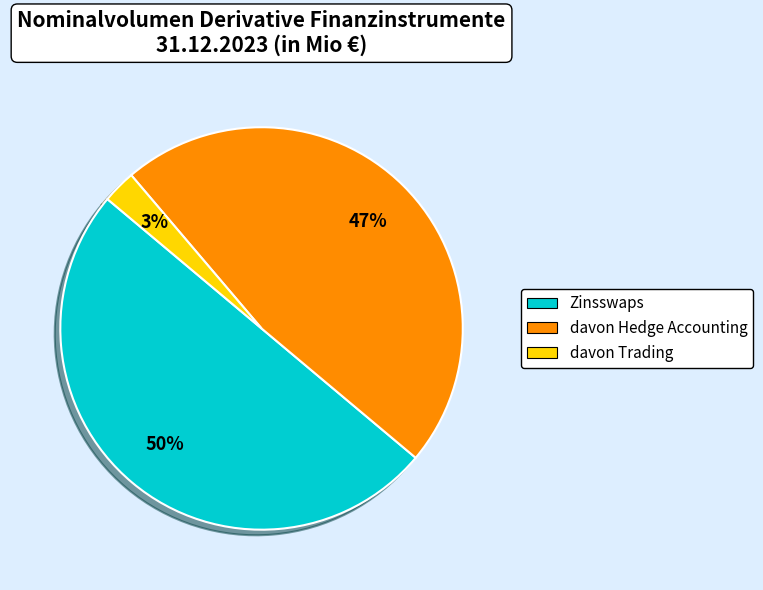

Count the number of slices in the pie.

3